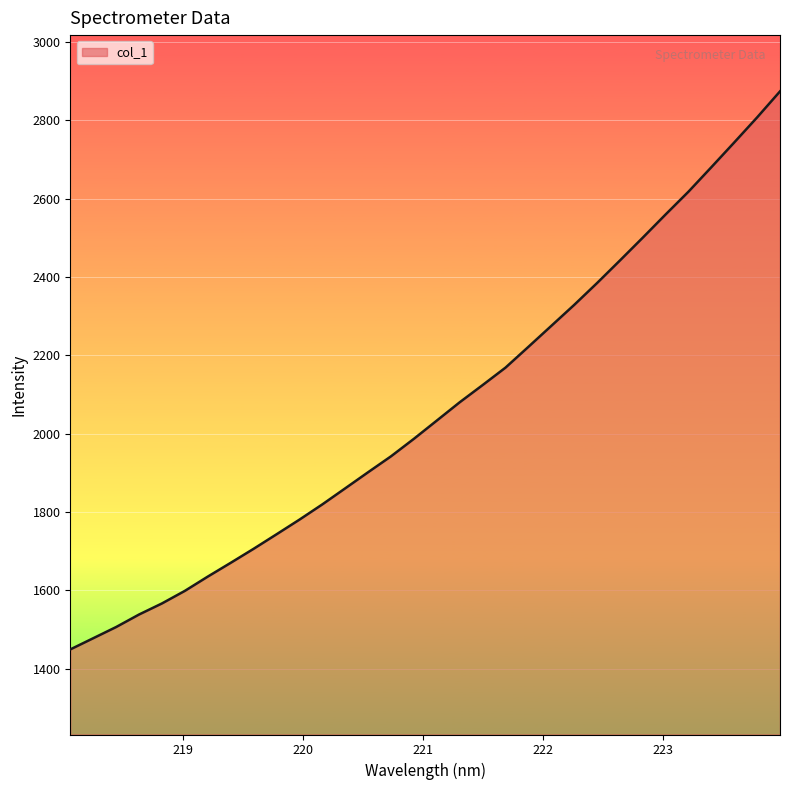

What is the smallest value displayed?

1448.9